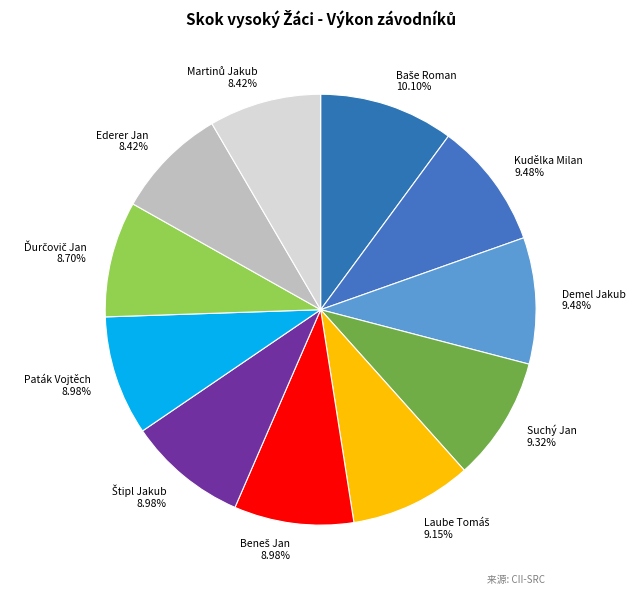

Approximately how many times larger is the value at Kudělka Milan compared to Paták Vojtěch?

1.1